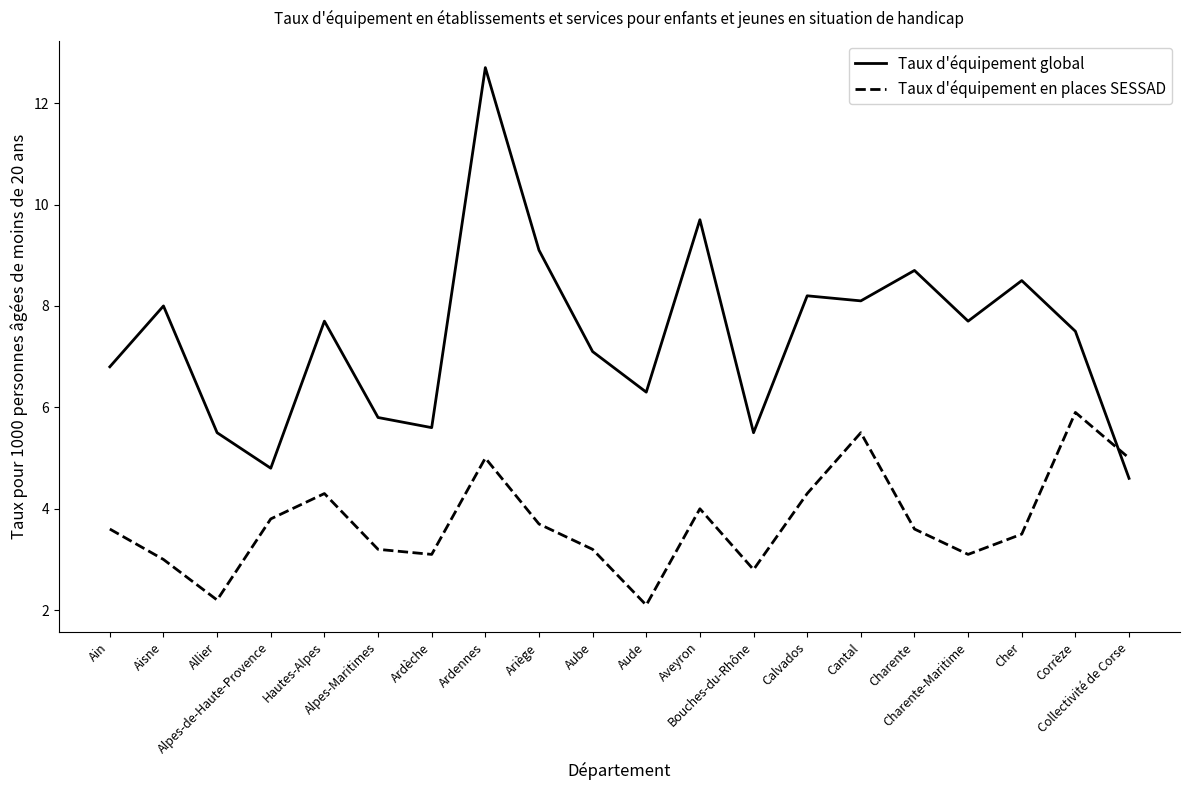

Which series ends up on top after the final intersection of Taux d'équipement en places SESSAD and Taux d'équipement global?

Taux d'équipement en places SESSAD